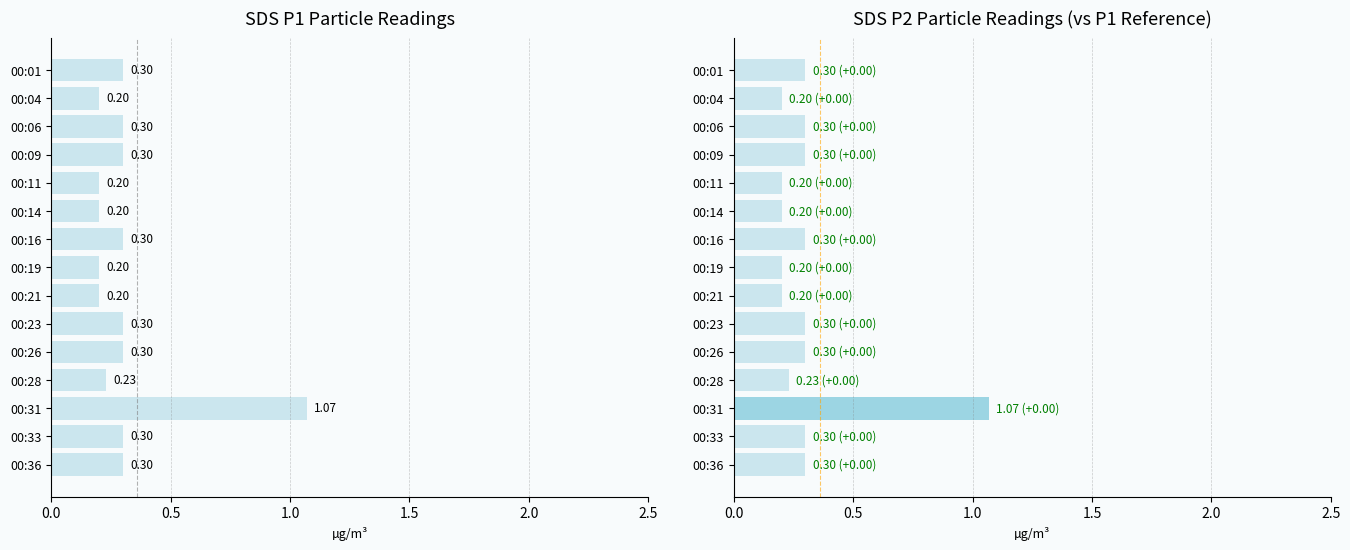

Reading right to left, transcribe all the data shown in this chart.

SDS_P1: 0.3	0.3	1.1	0.2	0.3	0.3	0.2	0.2	0.3	0.2	0.2	0.3	0.3	0.2	0.3
SDS_P2: 0.3	0.3	1.1	0.2	0.3	0.3	0.2	0.2	0.3	0.2	0.2	0.3	0.3	0.2	0.3